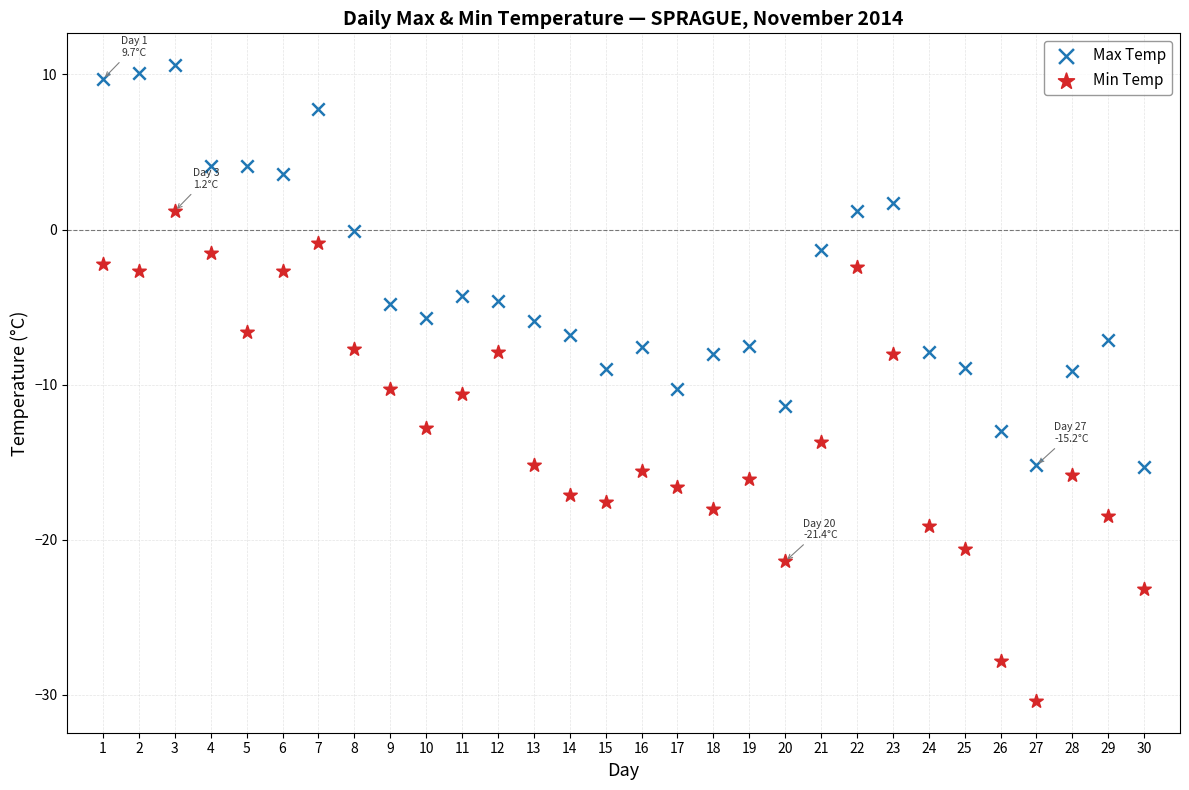

What are all the series names shown in the legend?

Max Temp, Min Temp